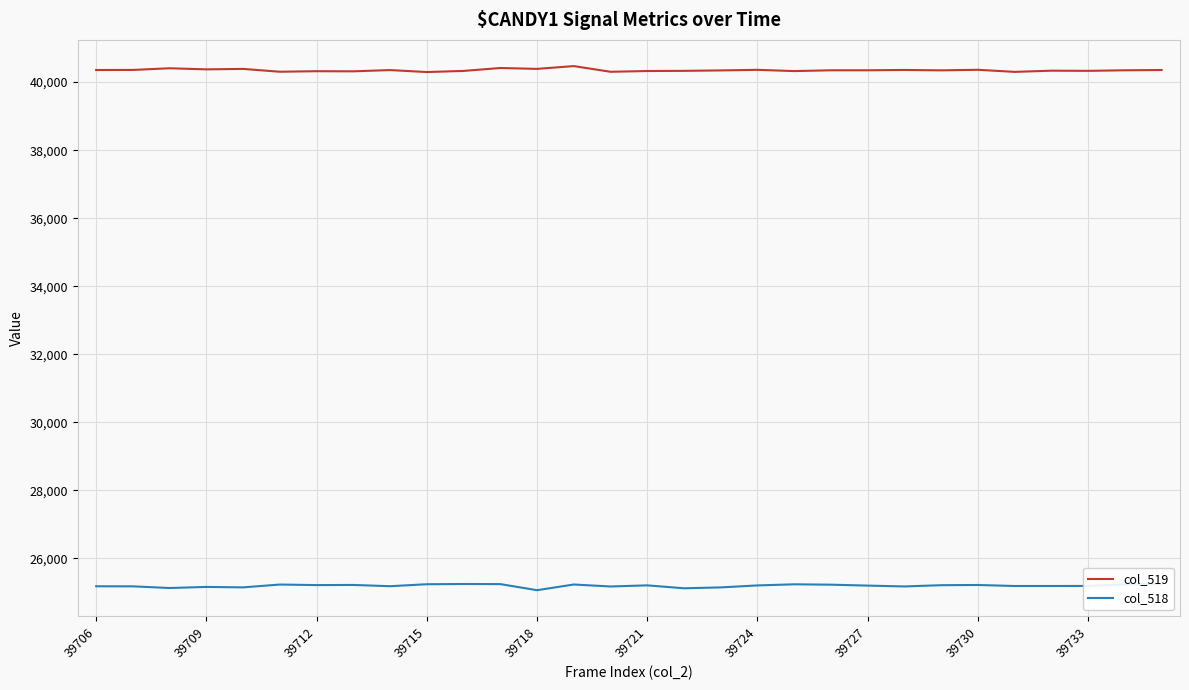

What is the smallest value displayed?

25064